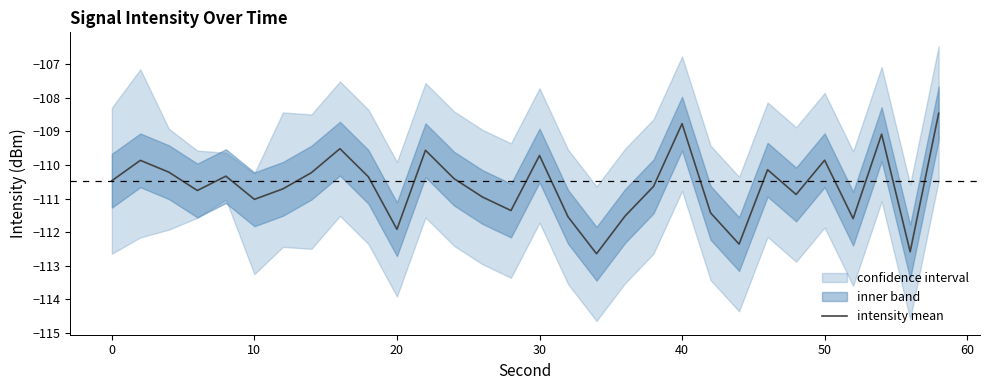

What is the lowest value of the intensity mean series?

-112.6